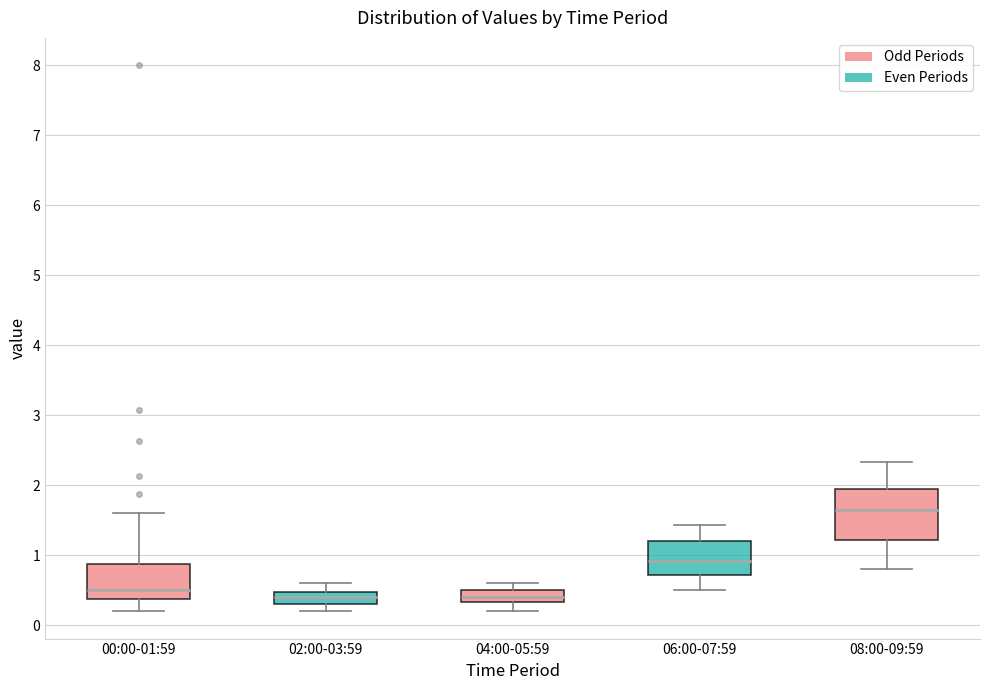

Which box is the tallest, from its lower edge to its upper edge?

08:00-09:59